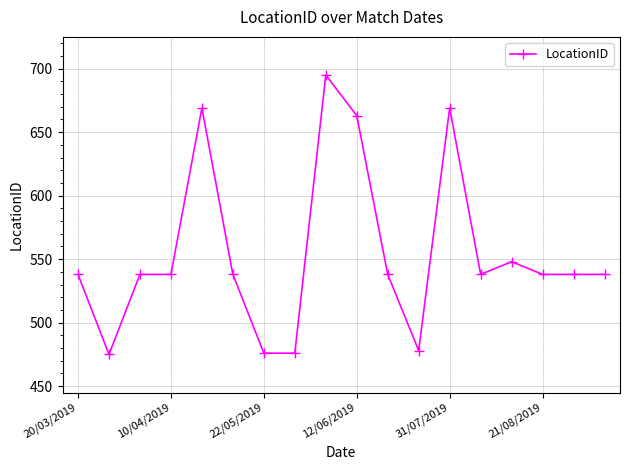

True or false: the data has more than 2 interior local peaks.

True